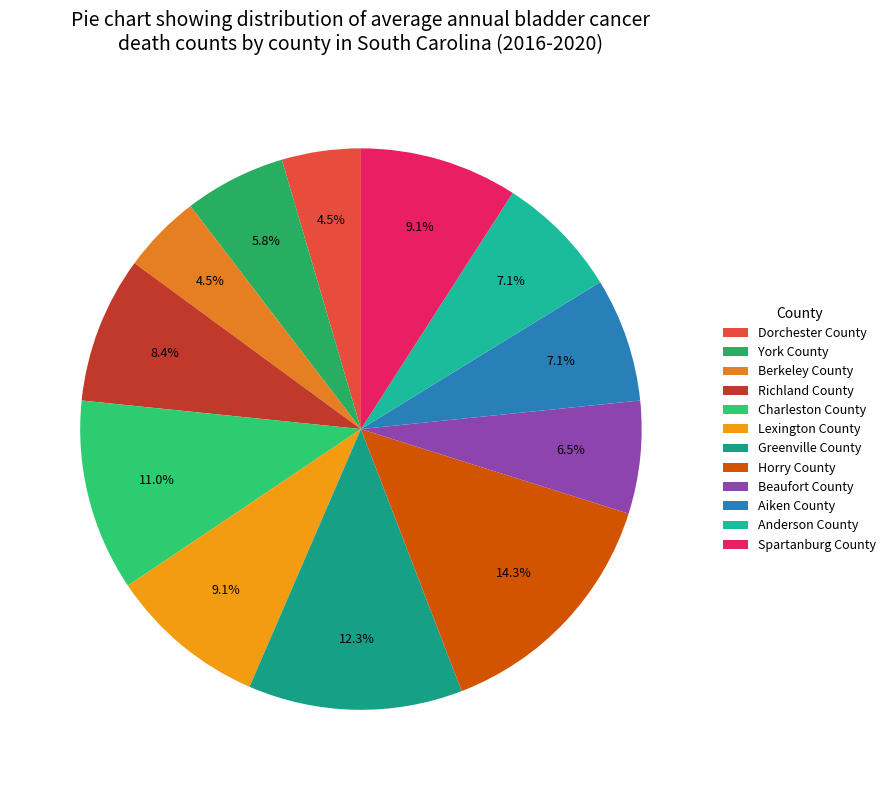

To the nearest percent, what portion does Greenville County represent?

12%